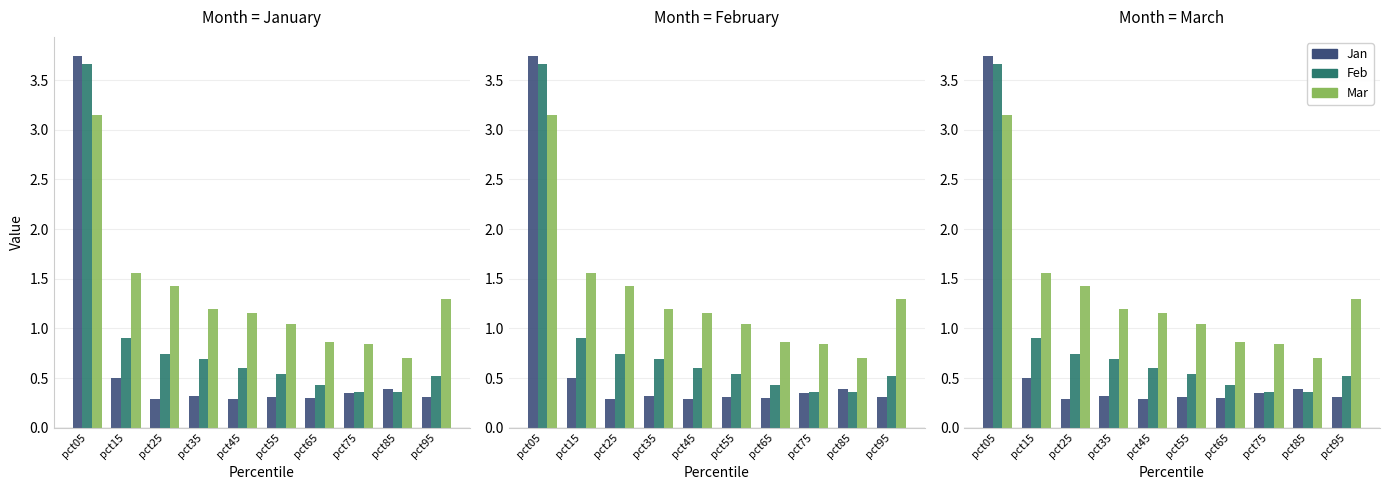

Which series has the largest range (max minus min)?

Jan